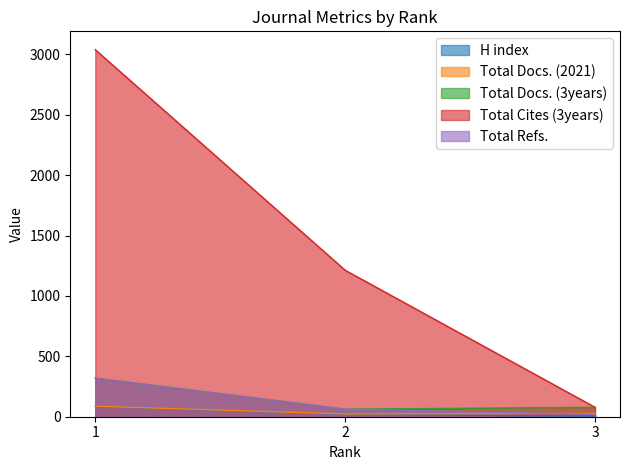

True or false: Total Docs. (3years) has a value of 62 at 2.

True